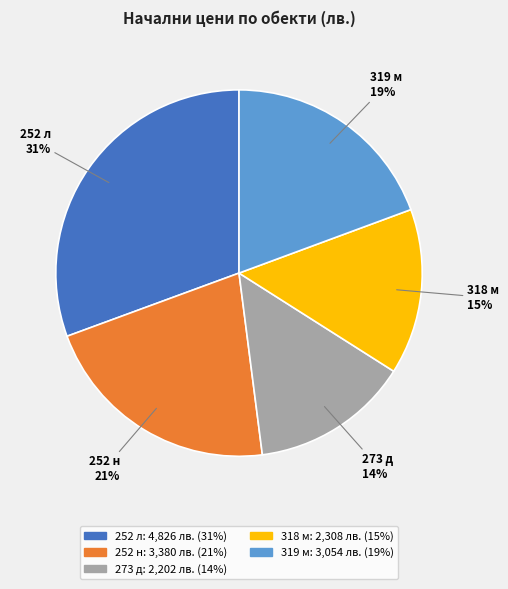

What is the smallest slice in the pie chart?

273 д